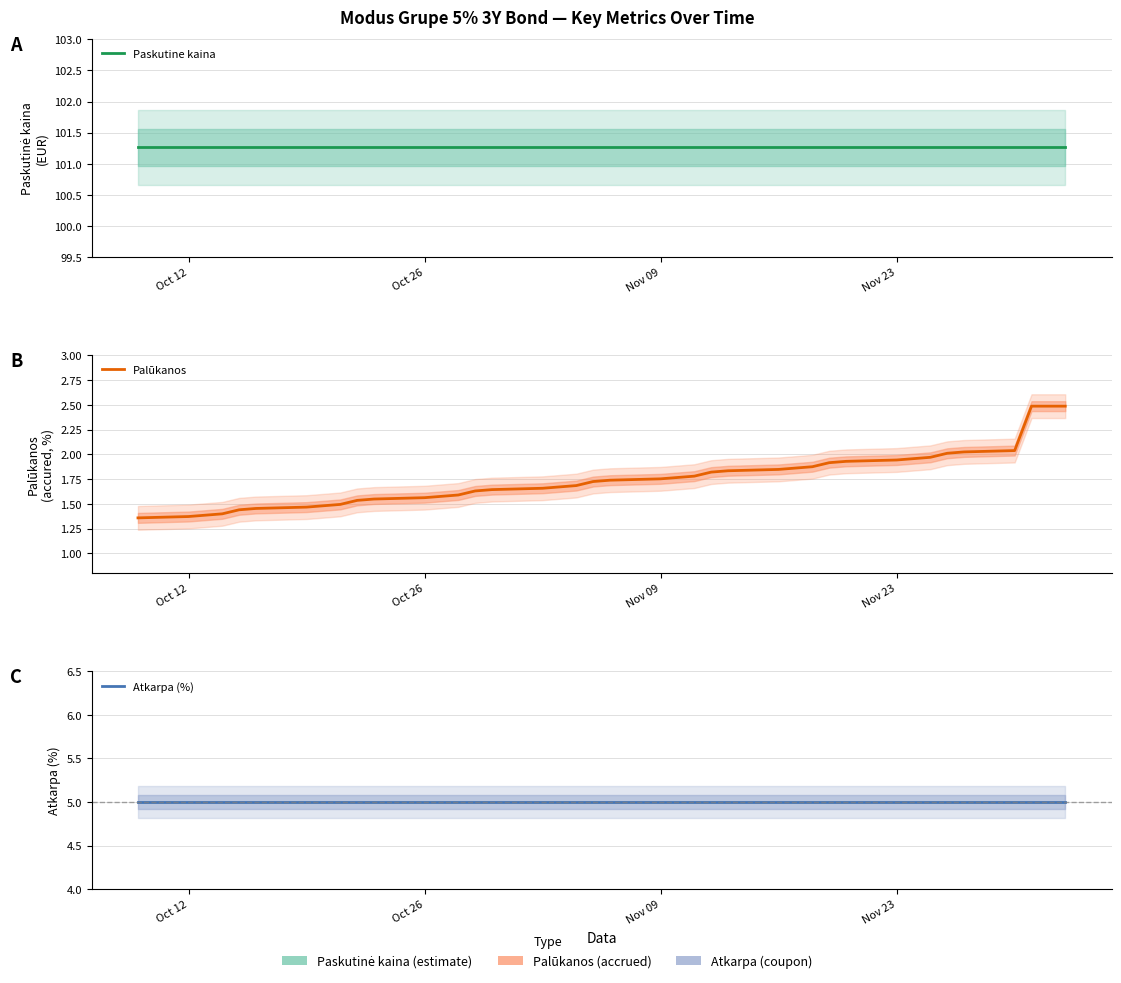

At which category does the chart reach its peak across all series?

Oct 12